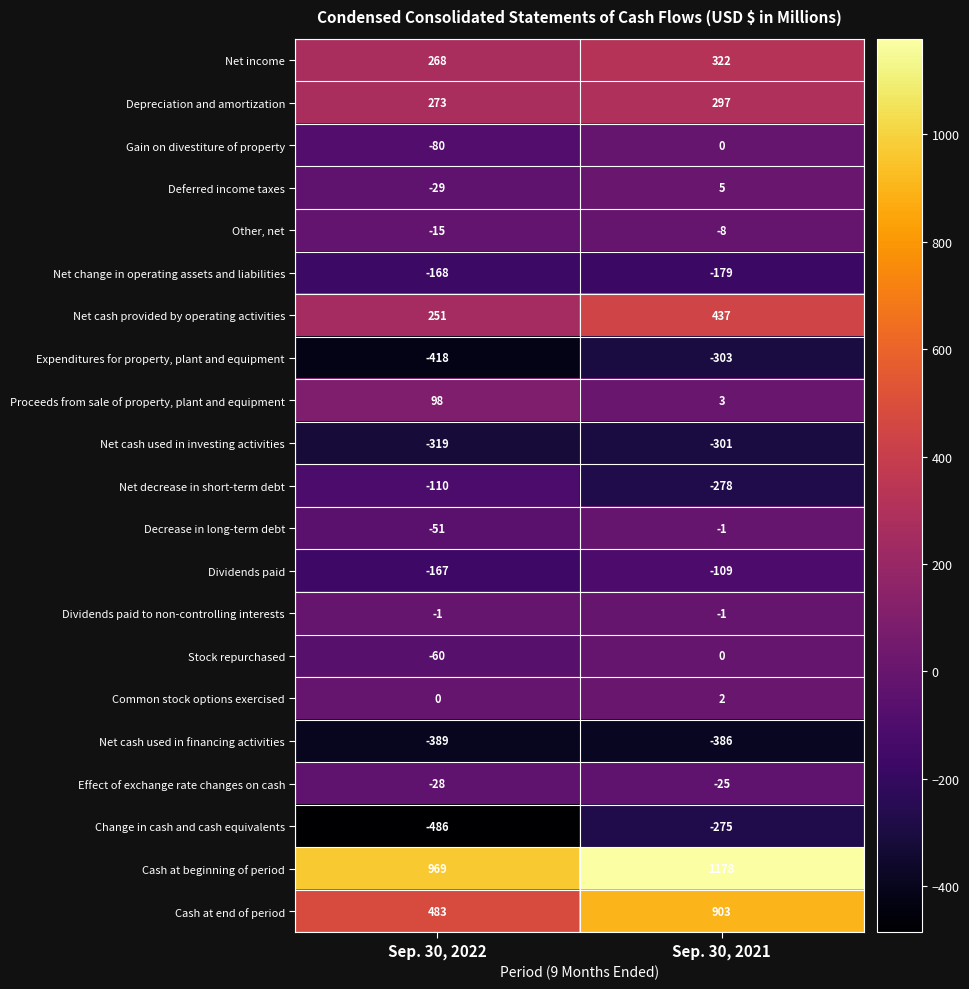

How many negative values does the Gain on divestiture of property series have?

1